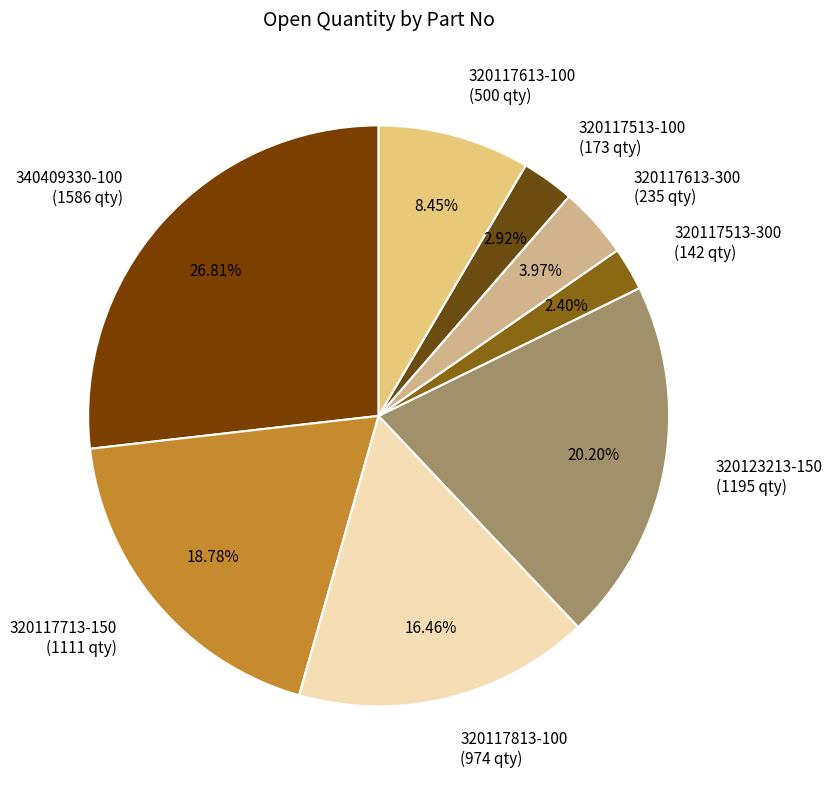

Between 320117813-100 and 320117613-100, which is larger?

320117813-100